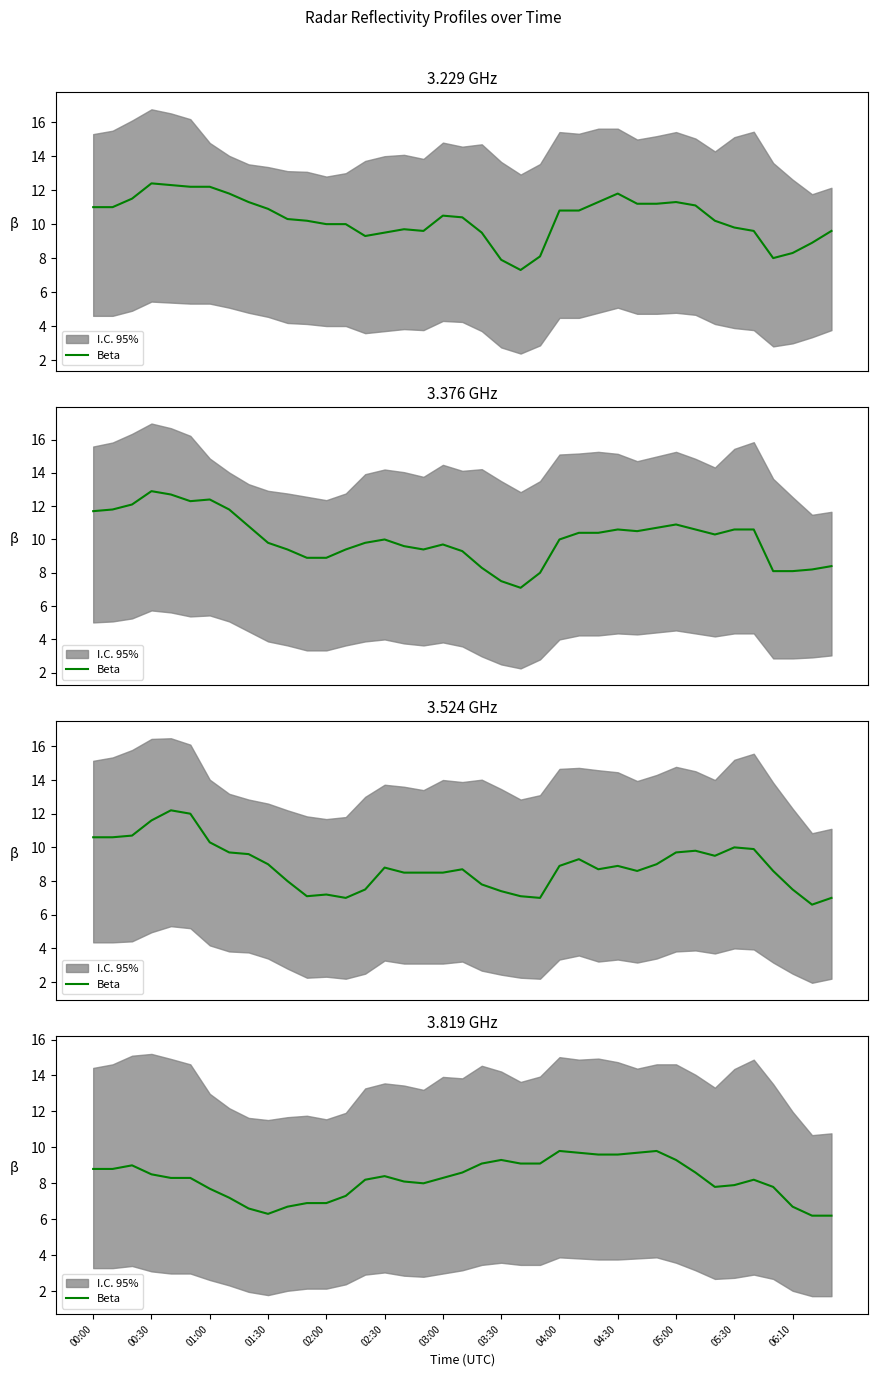

The chart shows a value of 7.3 at 13. True or false?

True